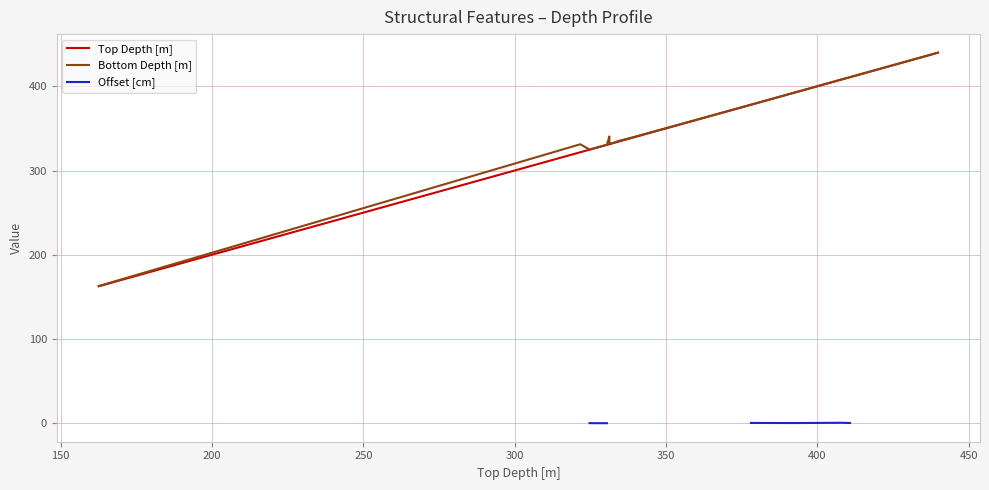

True or false: Offset [cm] has a value of nan at 20.

False